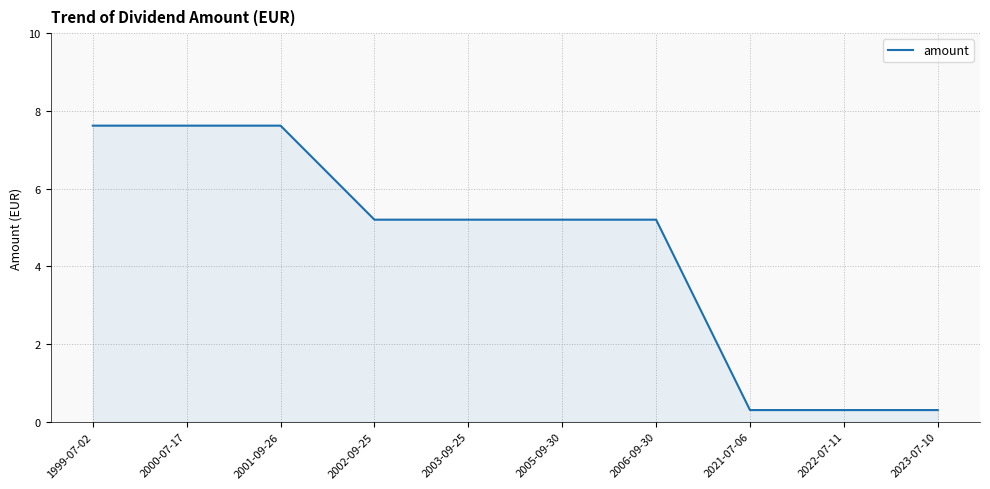

What is the minimum value shown in the chart?

0.3